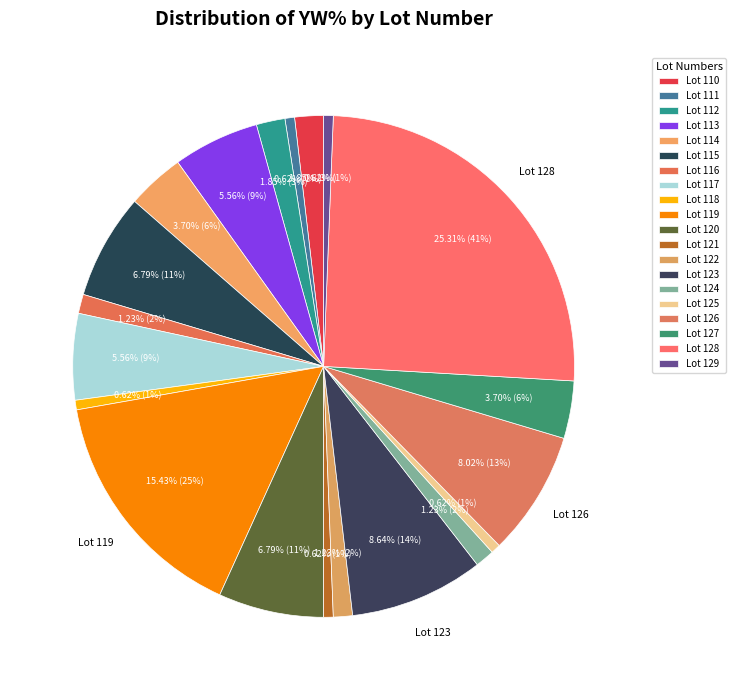

How many segments does this pie chart have?

20